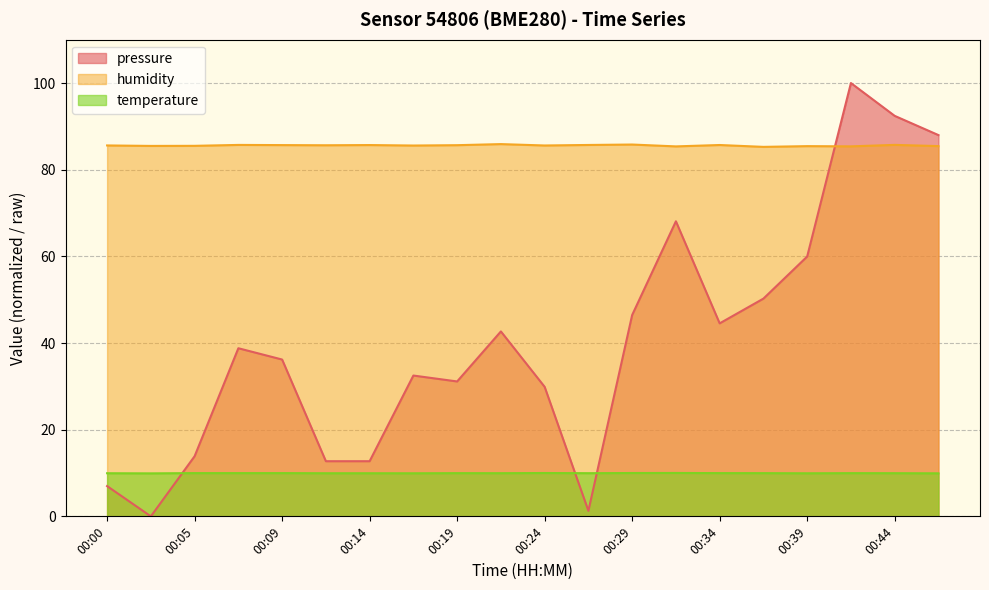

What is the average value of the pressure series?

40.4